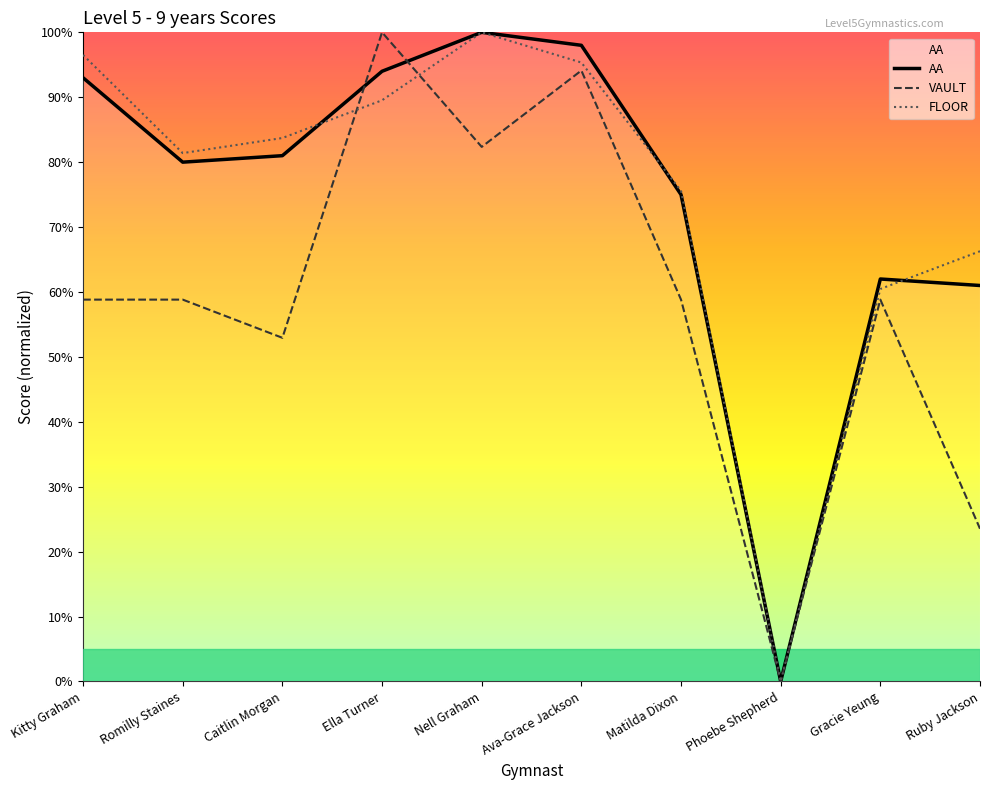

How many data points in VAULT are less than 58?

3